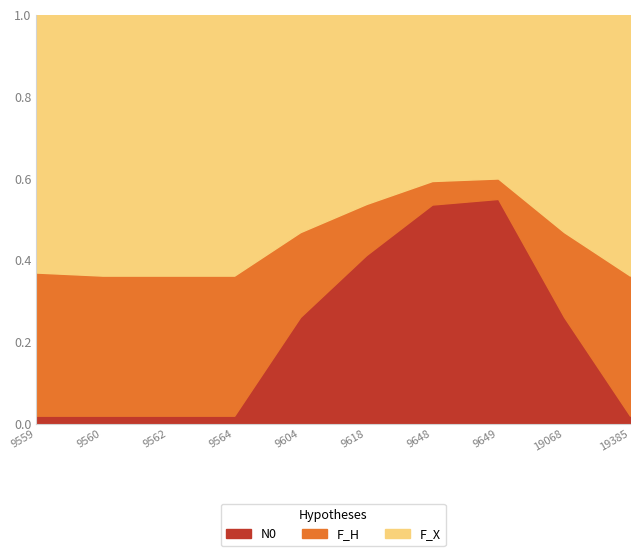

At how many categories does at least one series exceed 0?

10